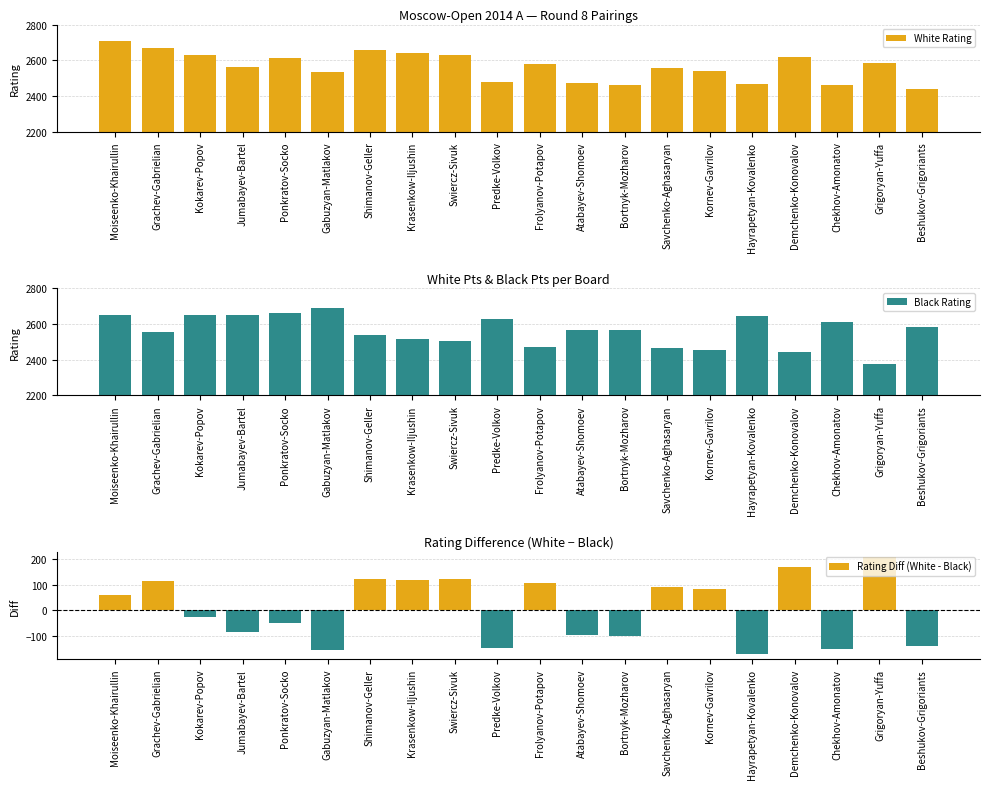

How many values in the Rating Diff (White - Black) series exceed 59?

9